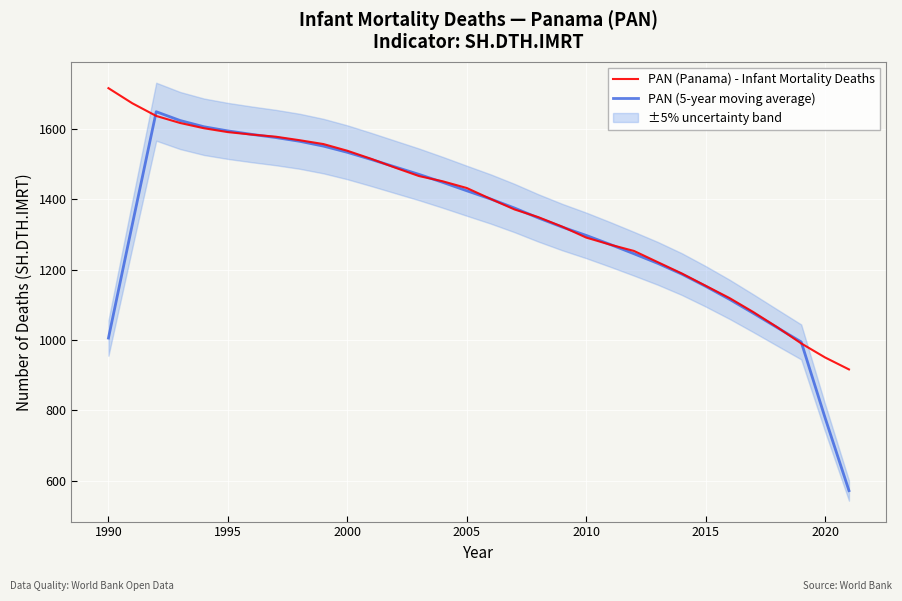

What is the lowest value of the PAN (Panama) - Infant Mortality Deaths series?

916.0